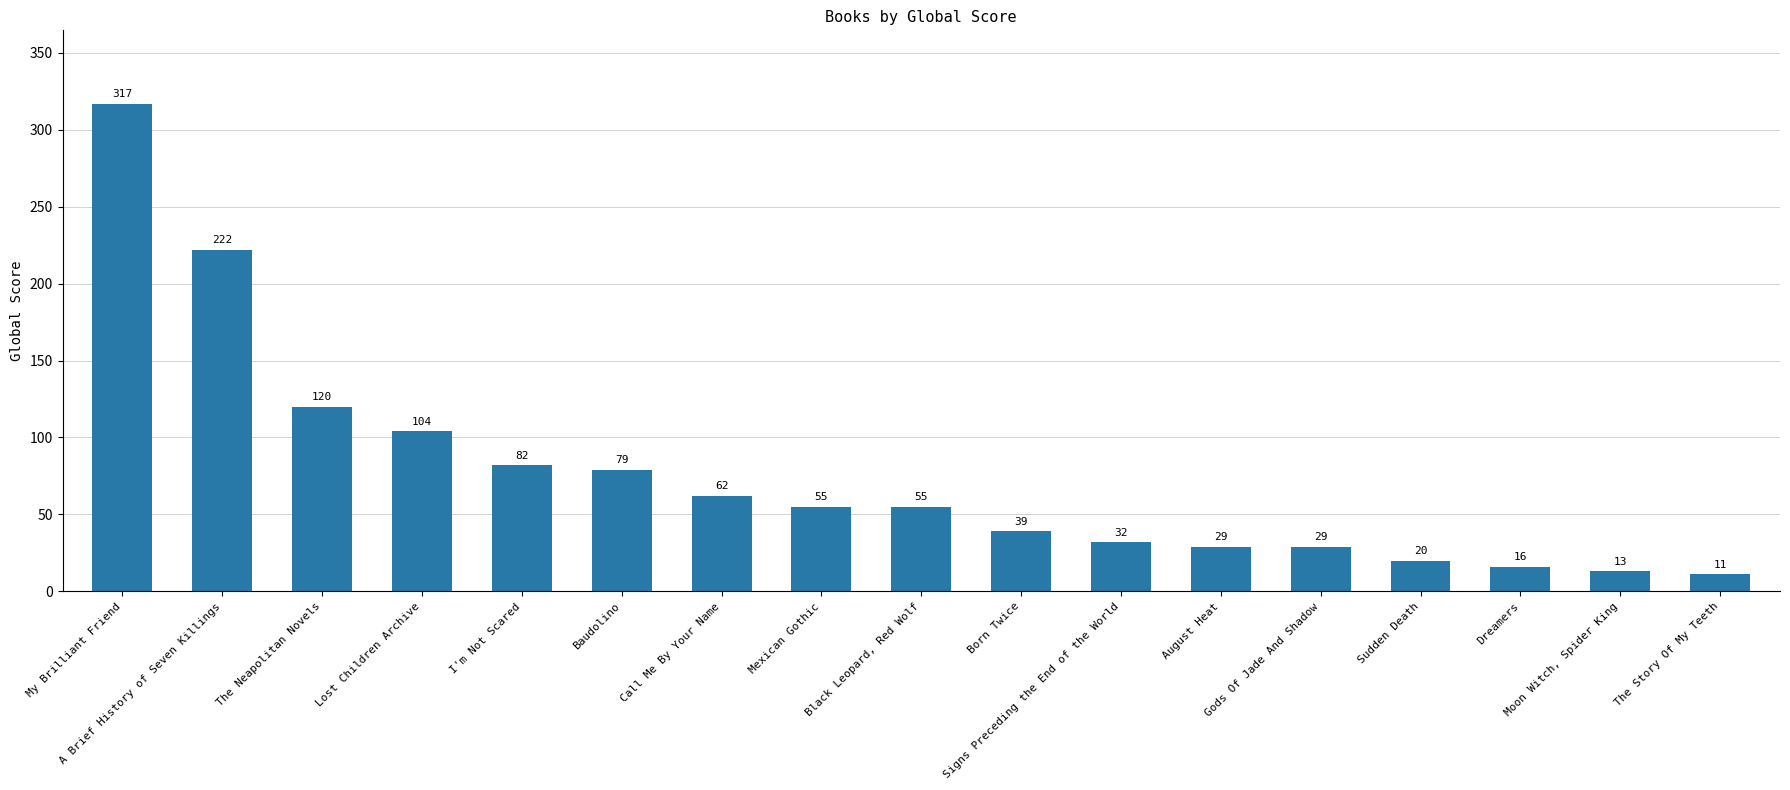

Is it true that the value at Call Me By Your Name is 12?

False